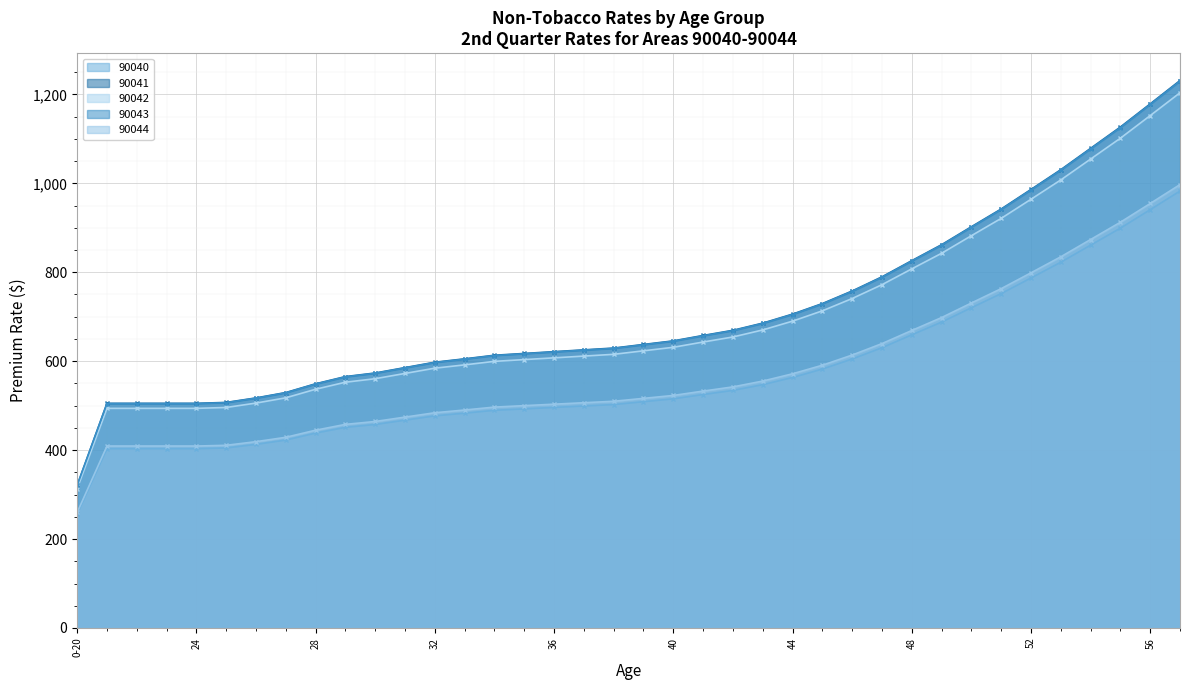

What is the sum of the 90042 line values at 32 and 40?

989.8